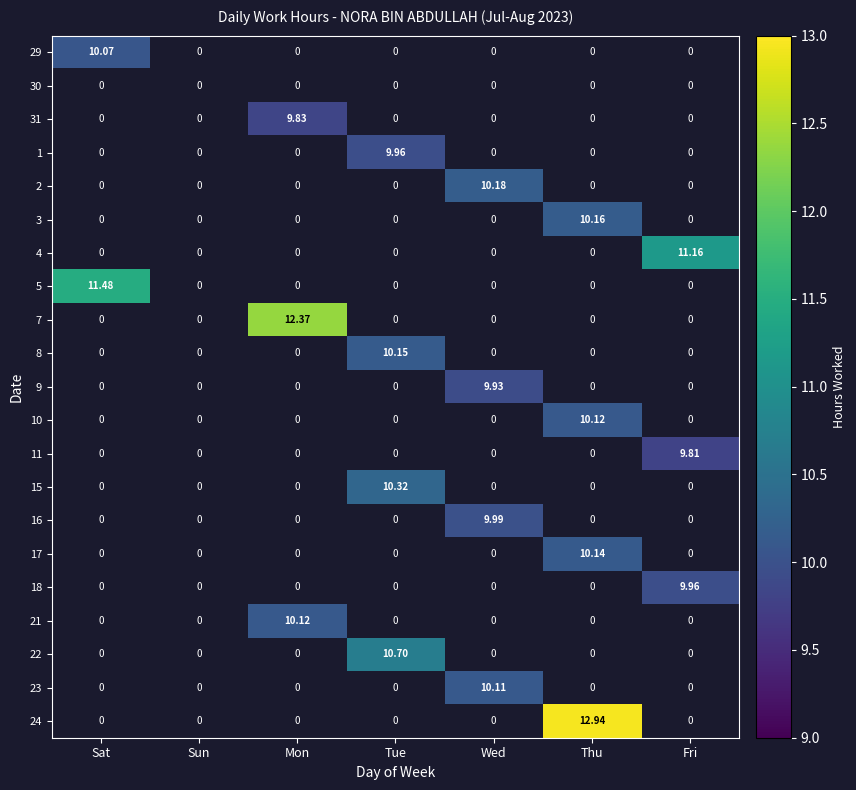

Which label corresponds to the smallest value in the chart?

Fri